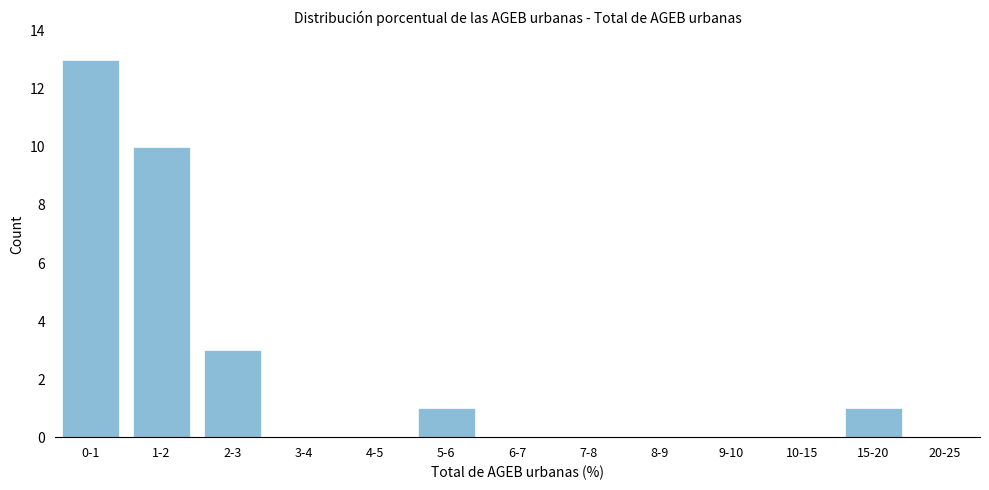

Reading right to left, what are all the values shown in this chart?

20-25=0	15-20=1	10-15=0	9-10=0	8-9=0	7-8=0	6-7=0	5-6=1	4-5=0	3-4=0	2-3=3	1-2=10	0-1=13